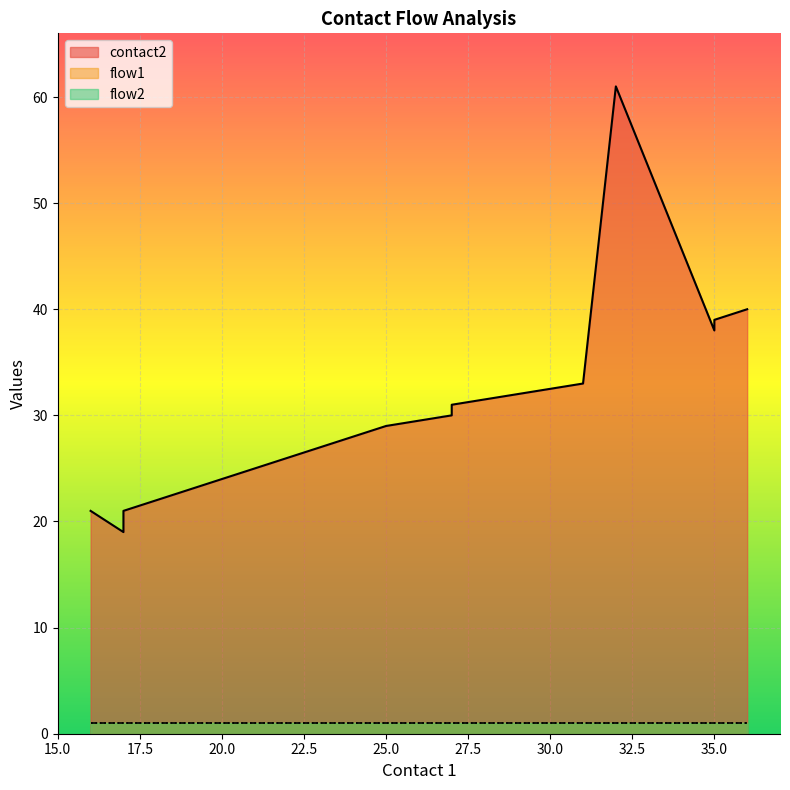

True or false: contact2 and flow2 cross at least once.

False